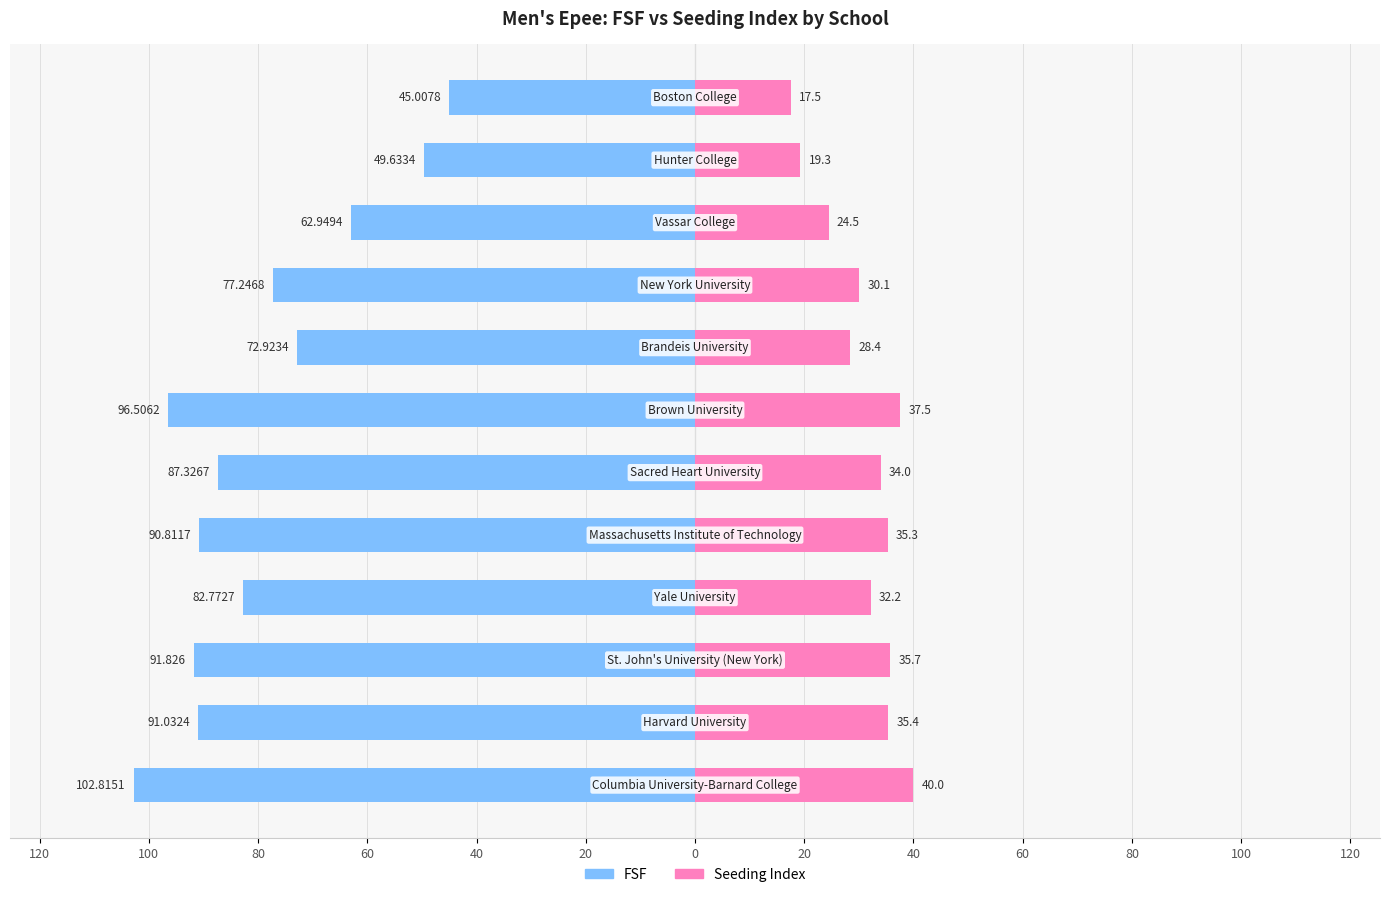

What is the difference between the highest and lowest values at 80?

127.6